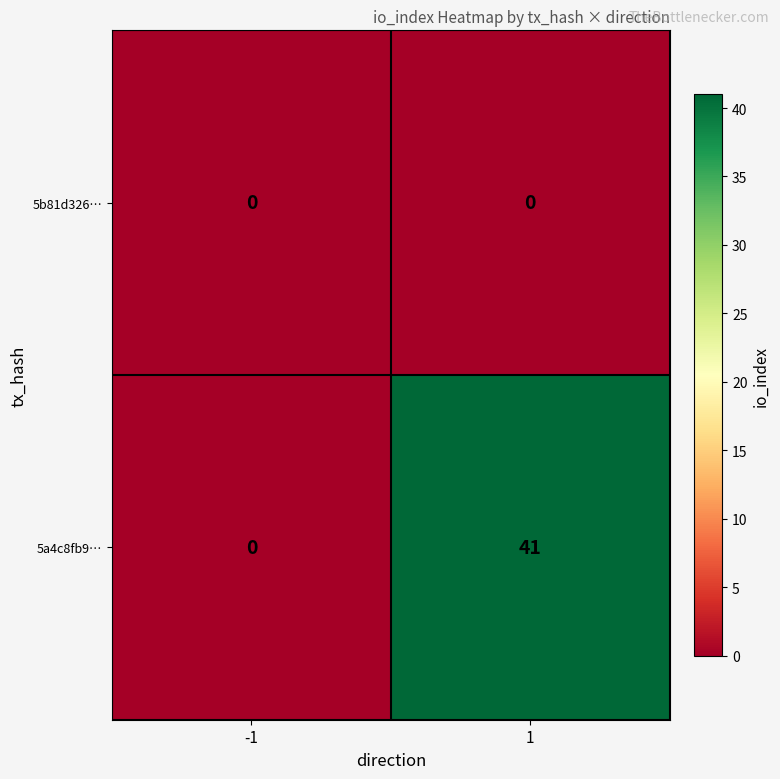

Reading left to right, transcribe all the data shown in this chart.

5b81d326…: -1=0	1=0
5a4c8fb9…: -1=0	1=41